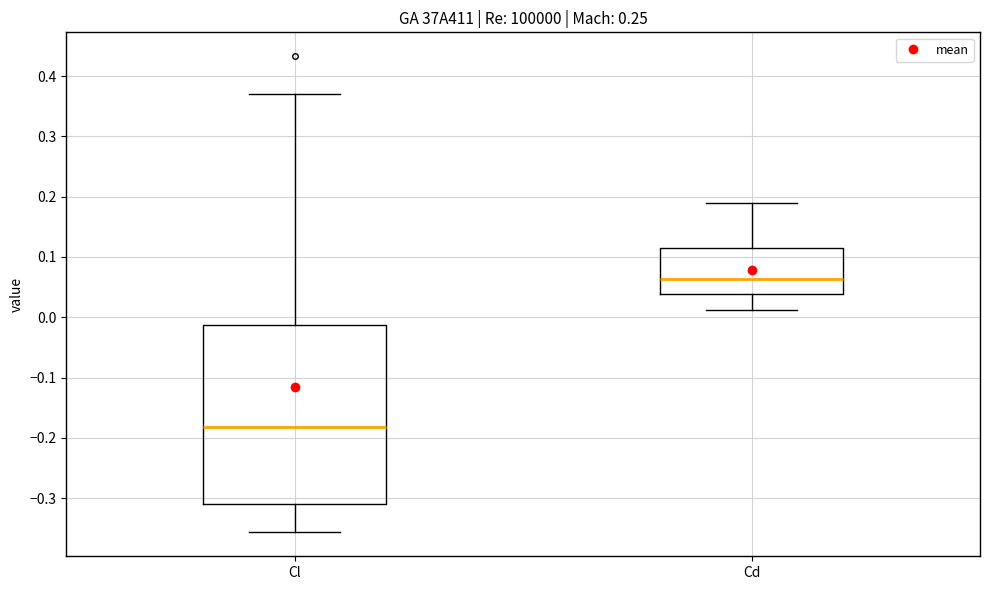

Comparing the boxes themselves (not the whiskers), which one is the tallest?

Cl